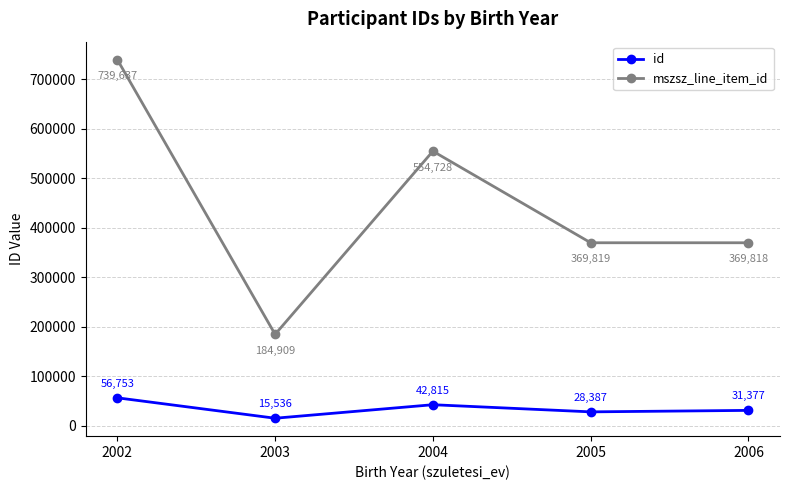

What is the value of the mszsz_line_item_id point at the 1st from the left?

739637